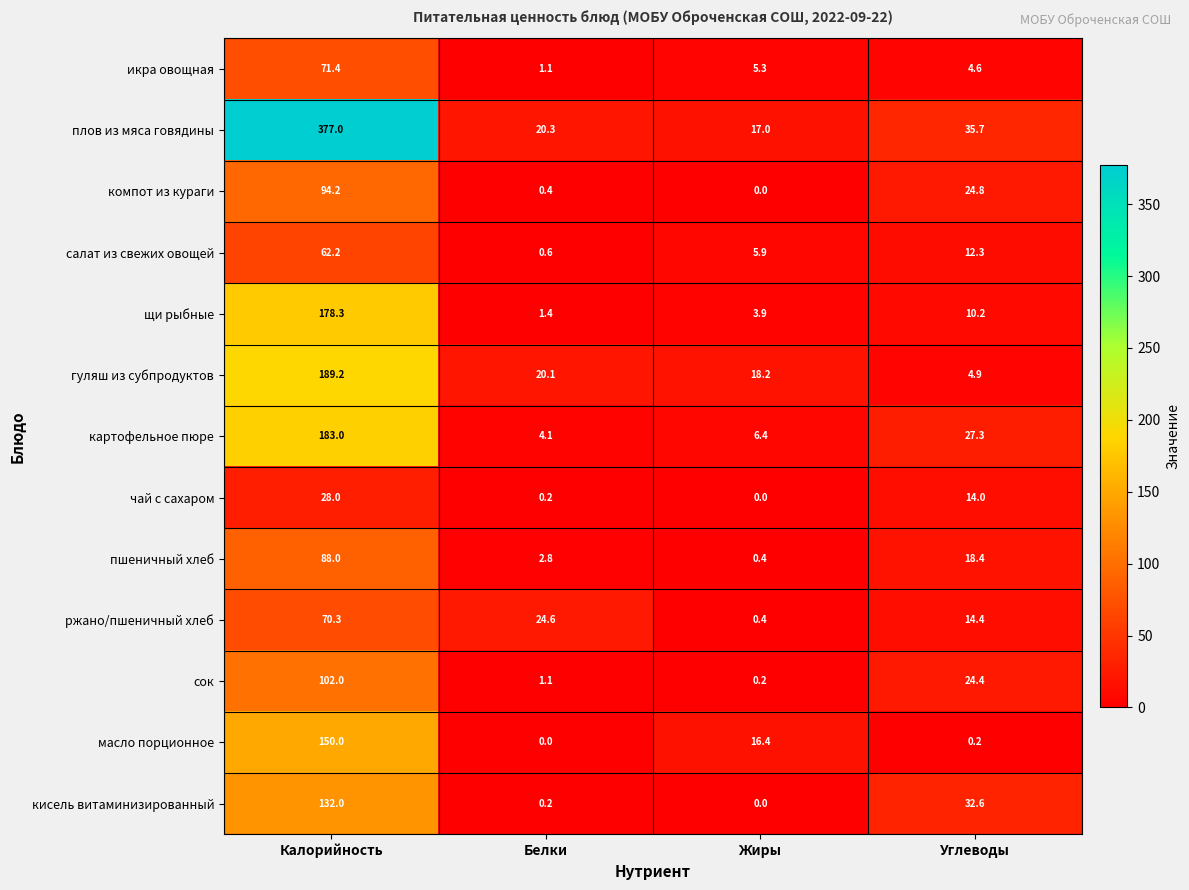

How many data points in кисель витаминизированный are above 32?

2